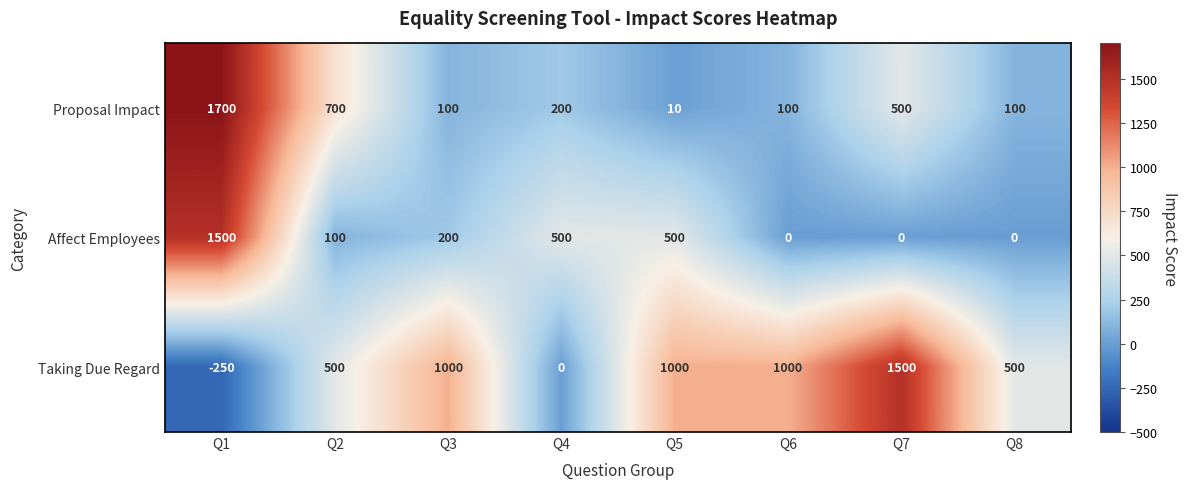

Which series has the widest spread of values?

Taking Due Regard